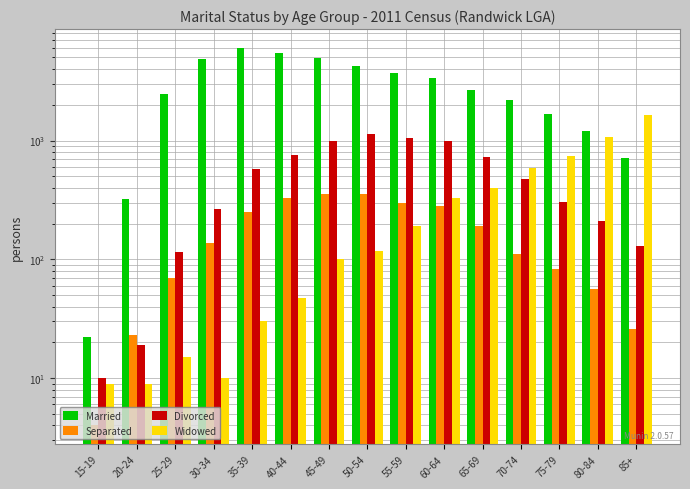

What is the average value of the Separated series?

171